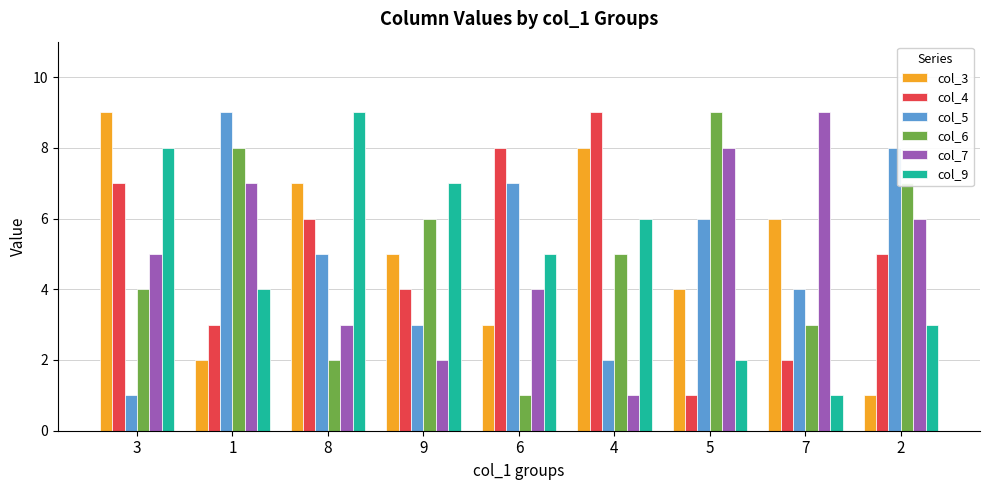

The col_7 series shows 4 at 1. True or false?

False